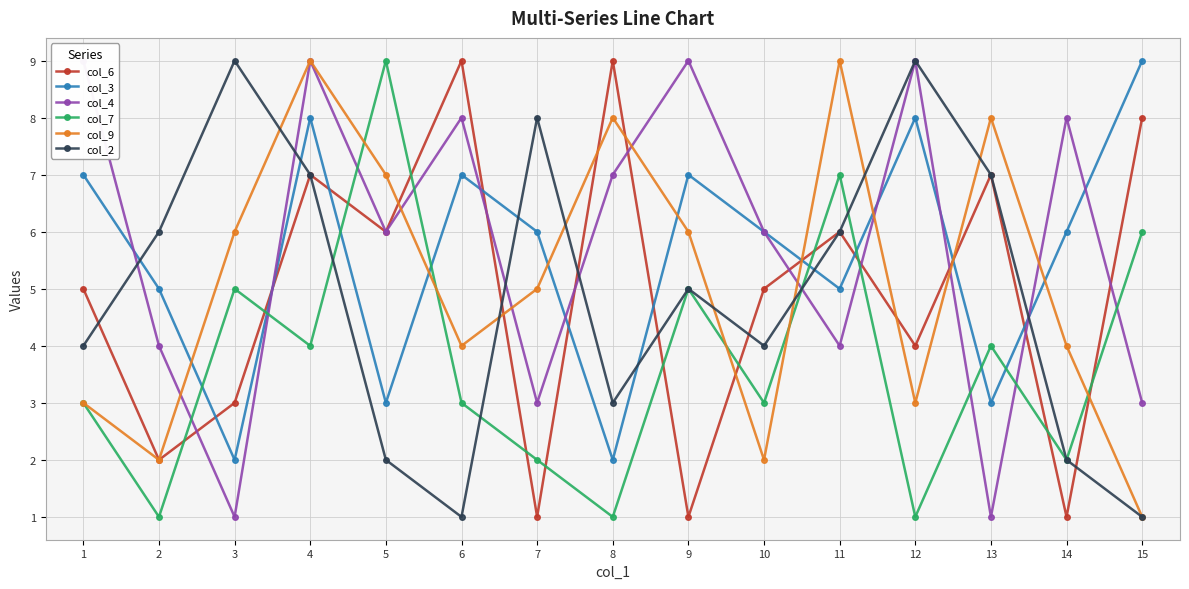

Reading left to right, transcribe all the data shown in this chart.

col_6: 1=5	2=2	3=3	4=7	5=6	6=9	7=1	8=9	9=1	10=5	11=6	12=4	13=7	14=1	15=8
col_3: 1=7	2=5	3=2	4=8	5=3	6=7	7=6	8=2	9=7	10=6	11=5	12=8	13=3	14=6	15=9
col_4: 1=9	2=4	3=1	4=9	5=6	6=8	7=3	8=7	9=9	10=6	11=4	12=9	13=1	14=8	15=3
col_7: 1=3	2=1	3=5	4=4	5=9	6=3	7=2	8=1	9=5	10=3	11=7	12=1	13=4	14=2	15=6
col_9: 1=3	2=2	3=6	4=9	5=7	6=4	7=5	8=8	9=6	10=2	11=9	12=3	13=8	14=4	15=1
col_2: 1=4	2=6	3=9	4=7	5=2	6=1	7=8	8=3	9=5	10=4	11=6	12=9	13=7	14=2	15=1